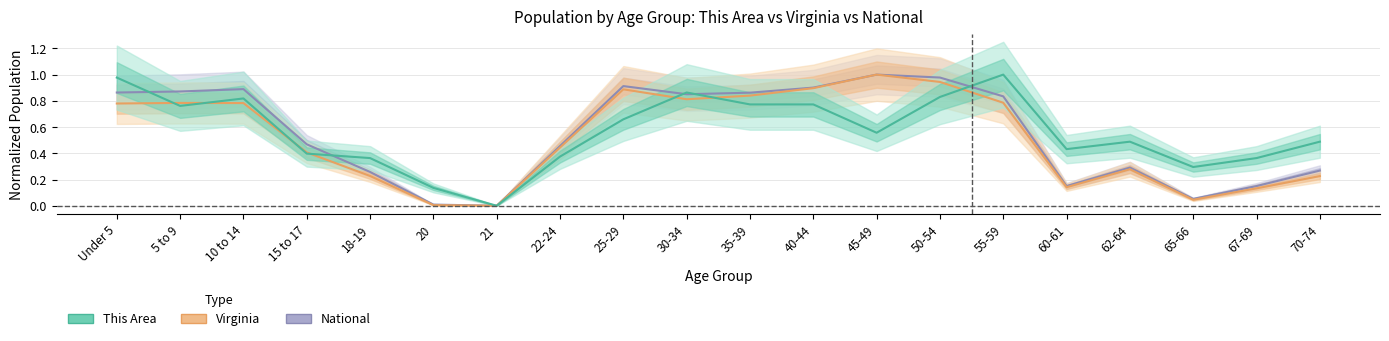

What value does the This Area series have at 45-49?

0.6